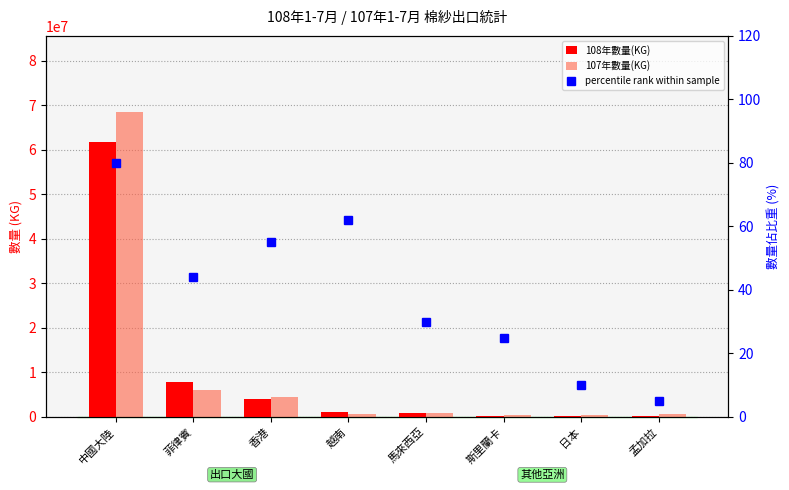

Reading right to left, list all the values displayed in this chart.

108年數量(KG): 204203	231296	292668	838927	1082018	4093168	7841414	61642725
107年數量(KG): 618062	450405	349252	901431	711759	4469310	5987127	68420849
percentile rank within sample: 5	10	25	30	62	55	44	80